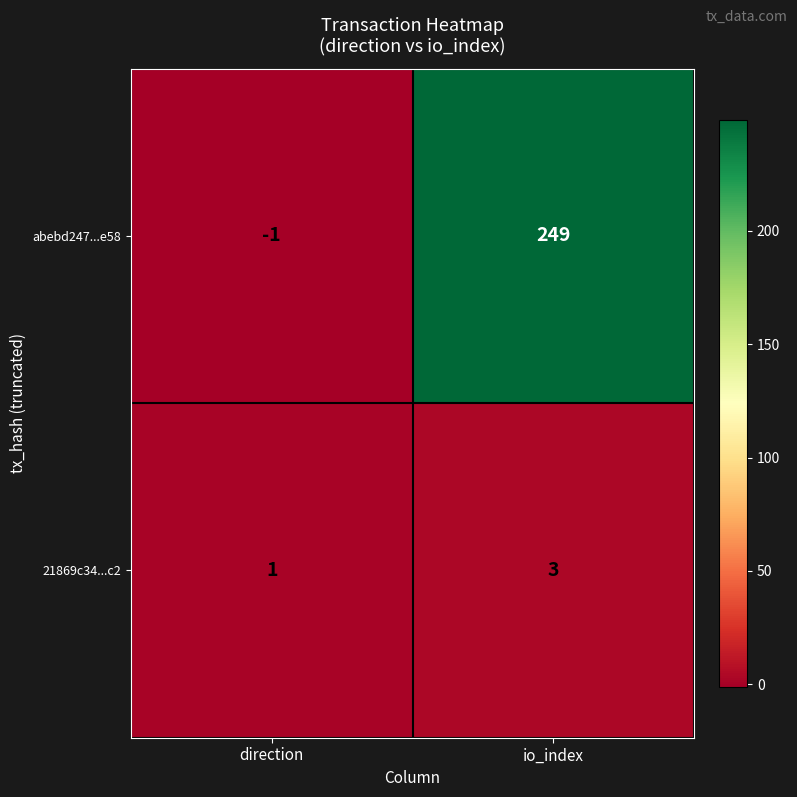

List the labels in order of 21869c34...c2 value, largest first.

io_index, direction